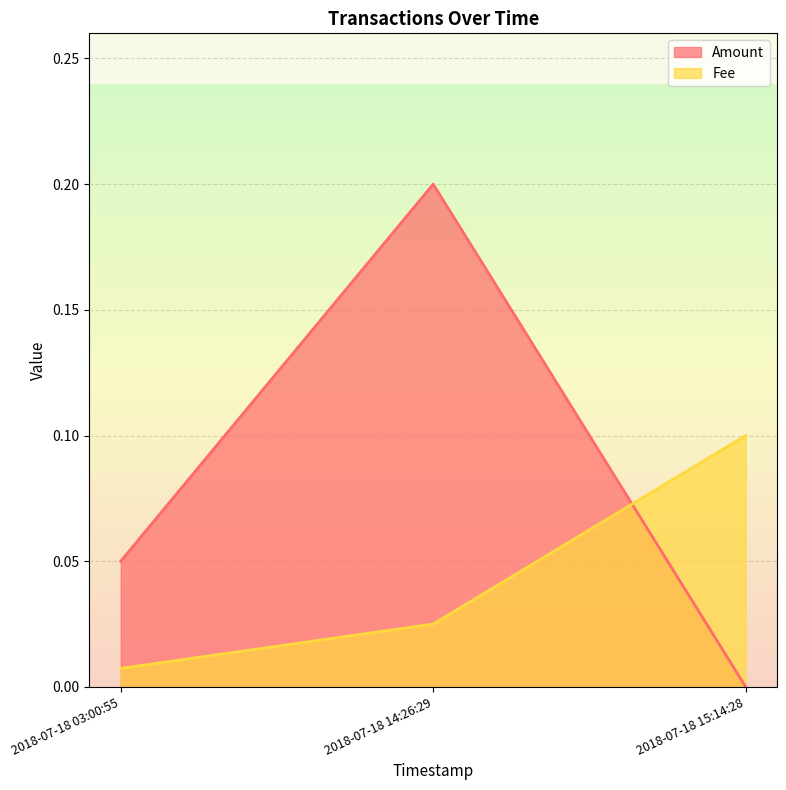

Is it true that Amount equals 0.0 at 2018-07-18 15:14:28?

True